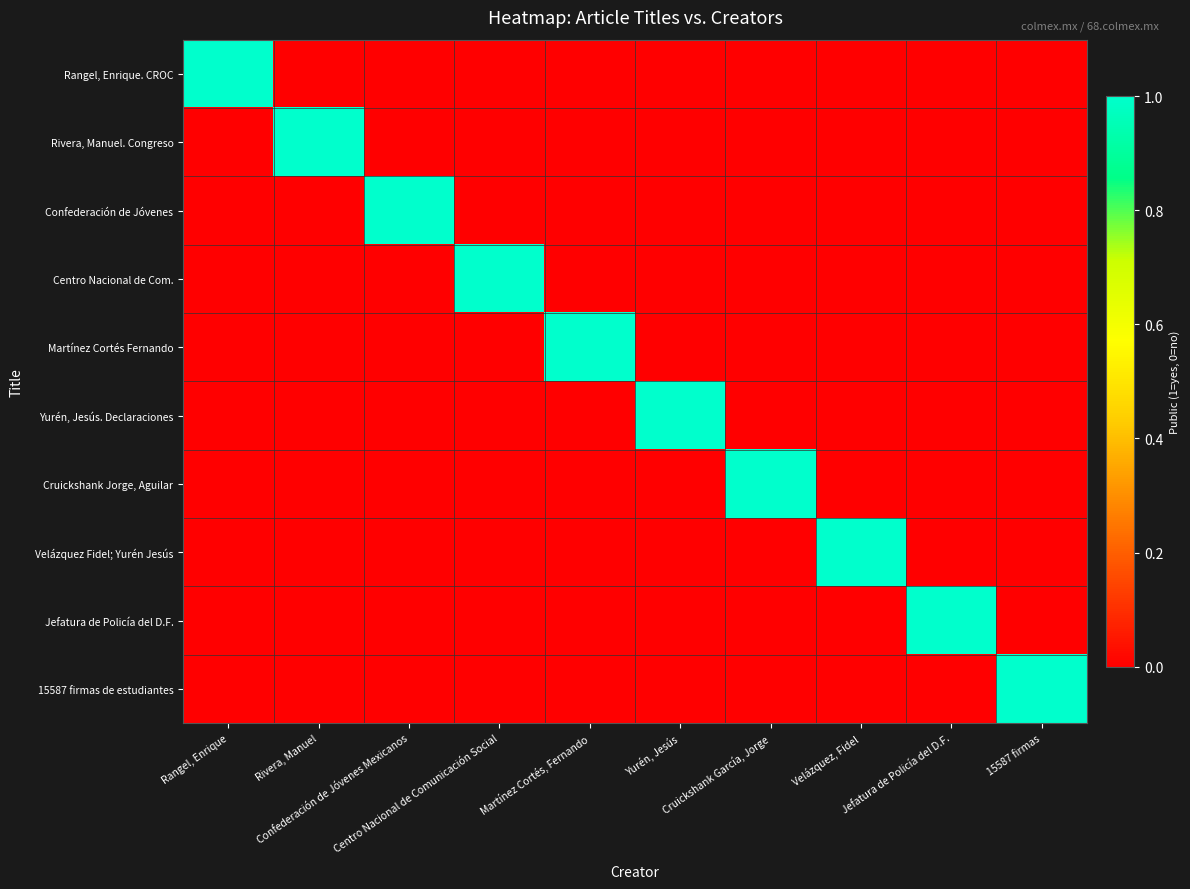

At Yurén, Jesús, list the series in order from largest to smallest.

Yurén, Jesús. Declaraciones, Rangel, Enrique. CROC, Rivera, Manuel. Congreso, Confederación de Jóvenes, Centro Nacional de Com., Martínez Cortés Fernando, Cruickshank Jorge, Aguilar, Velázquez Fidel; Yurén Jesús, Jefatura de Policía del D.F., 15587 firmas de estudiantes